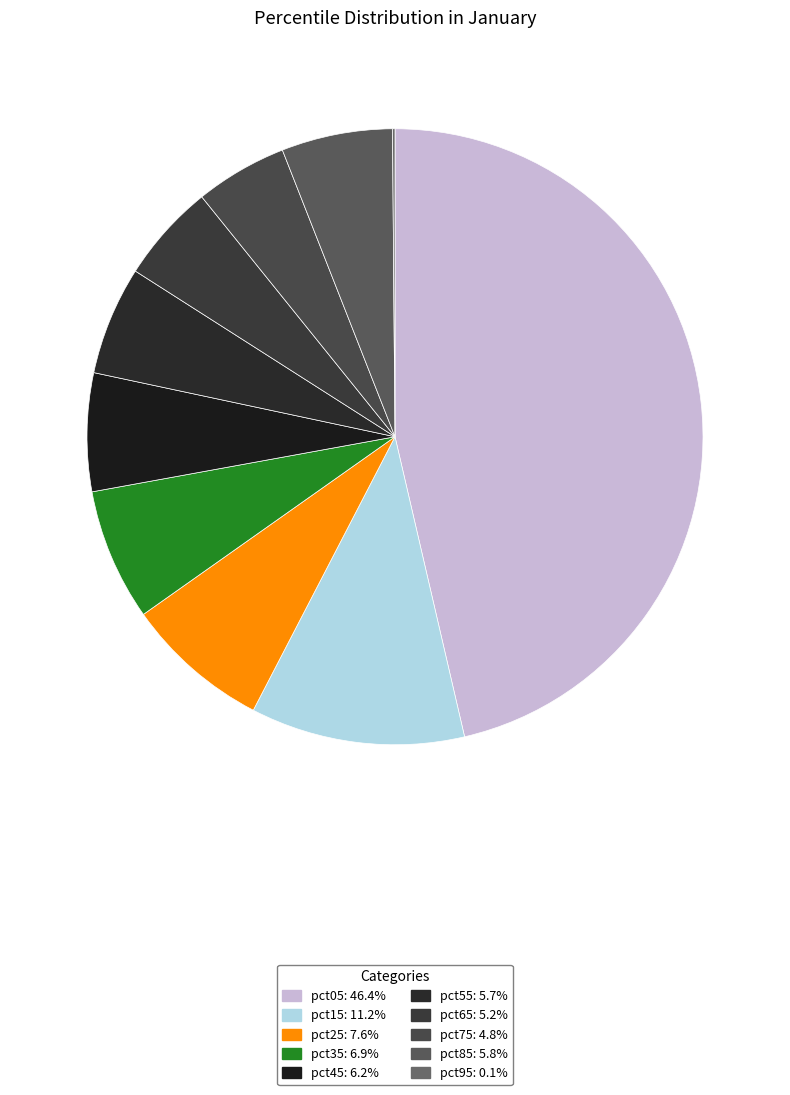

How many slices are in this pie chart?

10